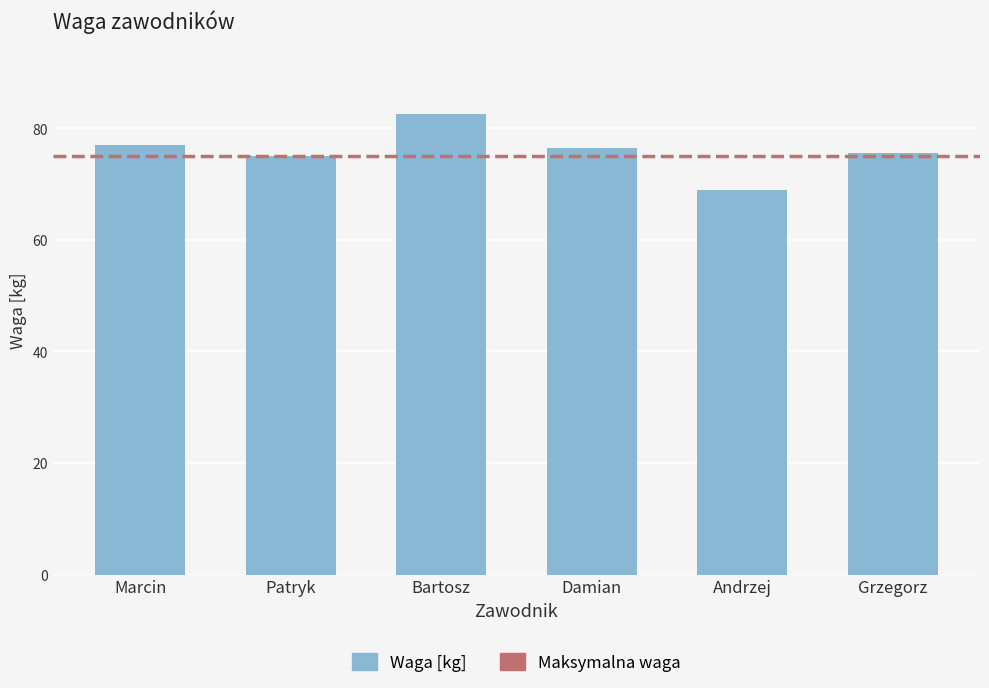

The value at Andrzej is 34.4. True or false?

False